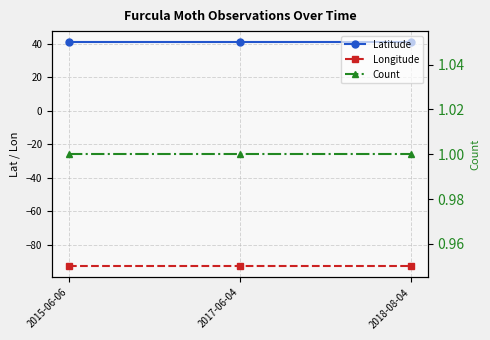

Which category has the highest value in the Count series?

2015-06-06